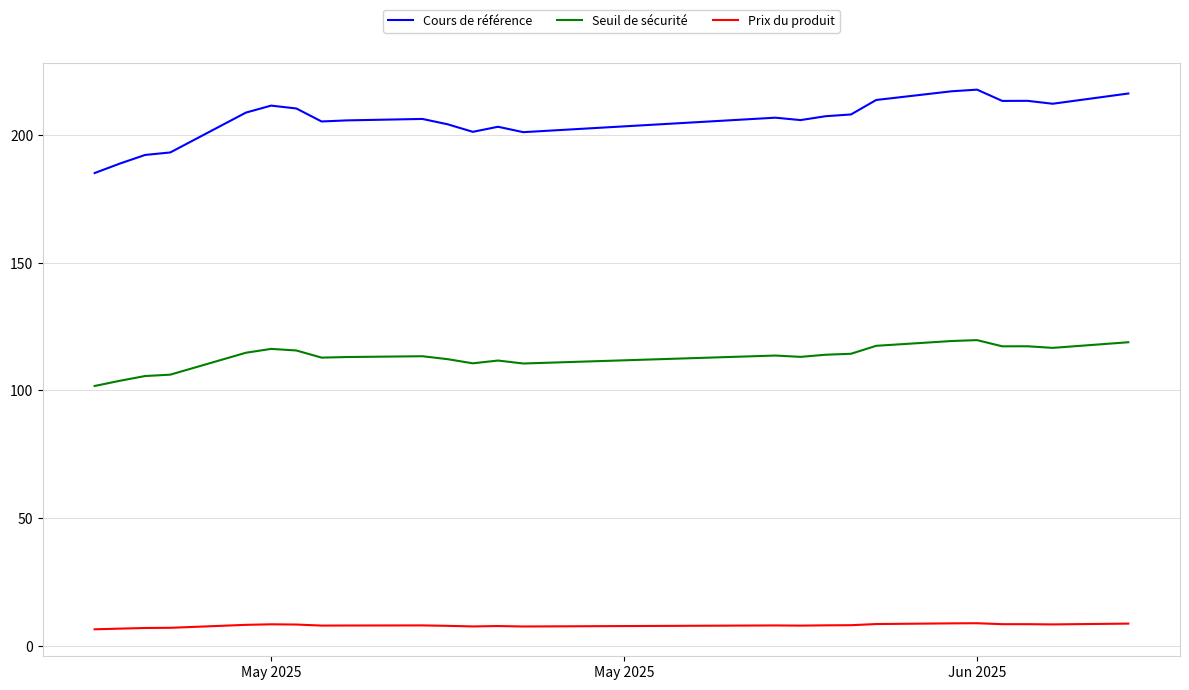

What is the difference between the second highest and minimum values in the Prix du produit series?

2.3